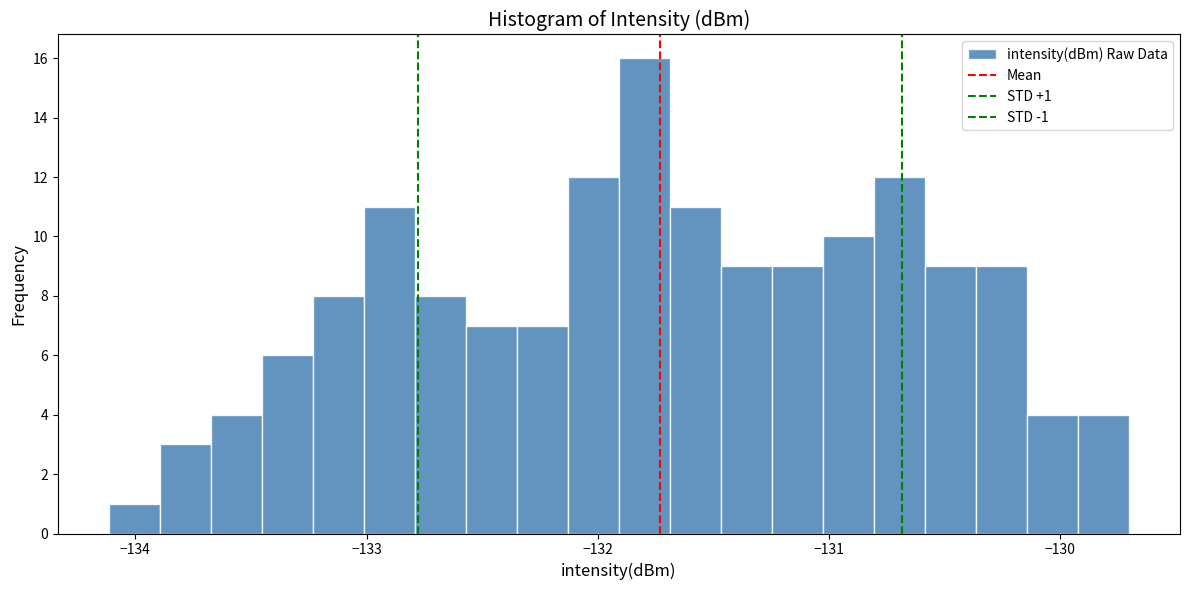

Around what value on the x-axis is the tallest bar? Give the approximate position of its centre, as read against the axis.

-131.8